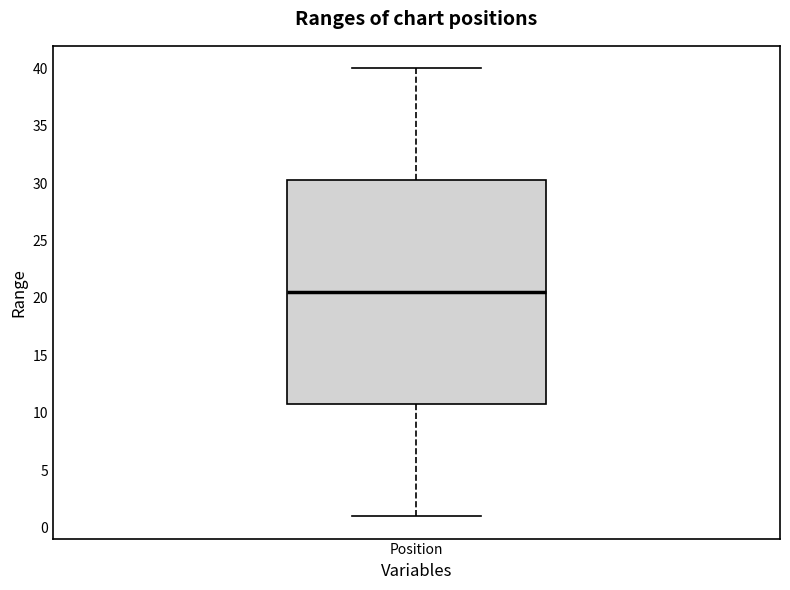

Transcribe this box plot: give where the median line is, the range the box spans, and where the two whiskers end, as read against the y-axis. The values are not printed on the chart, so give them approximately, as read against the axis.

median 20.5, box 11.0 to 30.5, whiskers 1.0 to 40.0